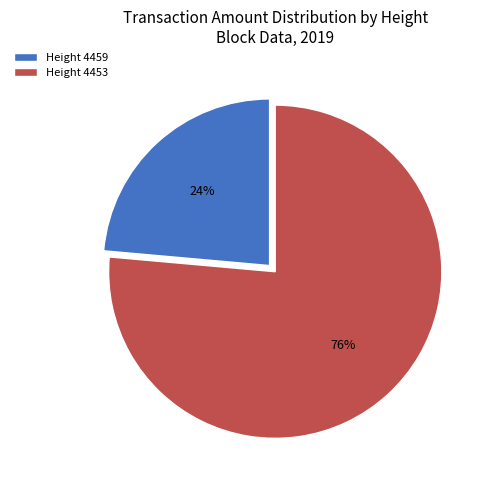

Which category has the smallest portion of the pie?

Height 4459